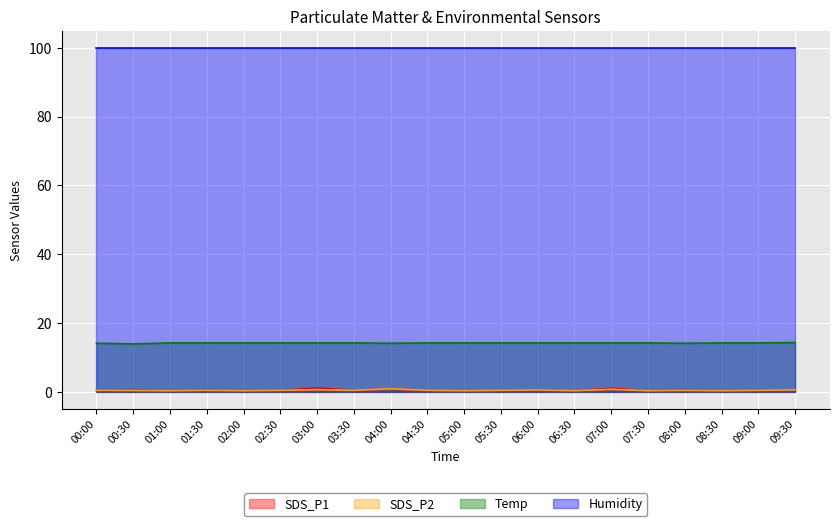

Which series has the widest spread of values?

SDS_P1